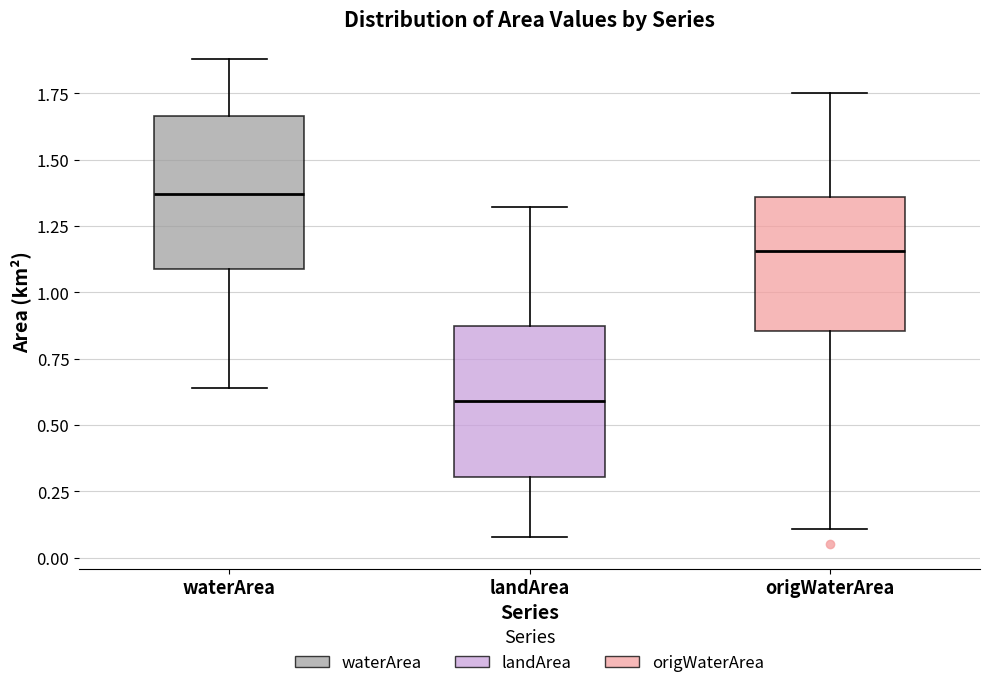

Reading left to right, read every box against the y-axis: the position of its median line, the range the box covers, and the ends of its whiskers. The values are not printed on the chart, so give them approximately, as read against the axis.

waterArea: median 1.35, box 1.10 to 1.65, whiskers 0.65 to 1.90
landArea: median 0.60, box 0.30 to 0.85, whiskers 0.10 to 1.30
origWaterArea: median 1.15, box 0.85 to 1.35, whiskers 0.10 to 1.75